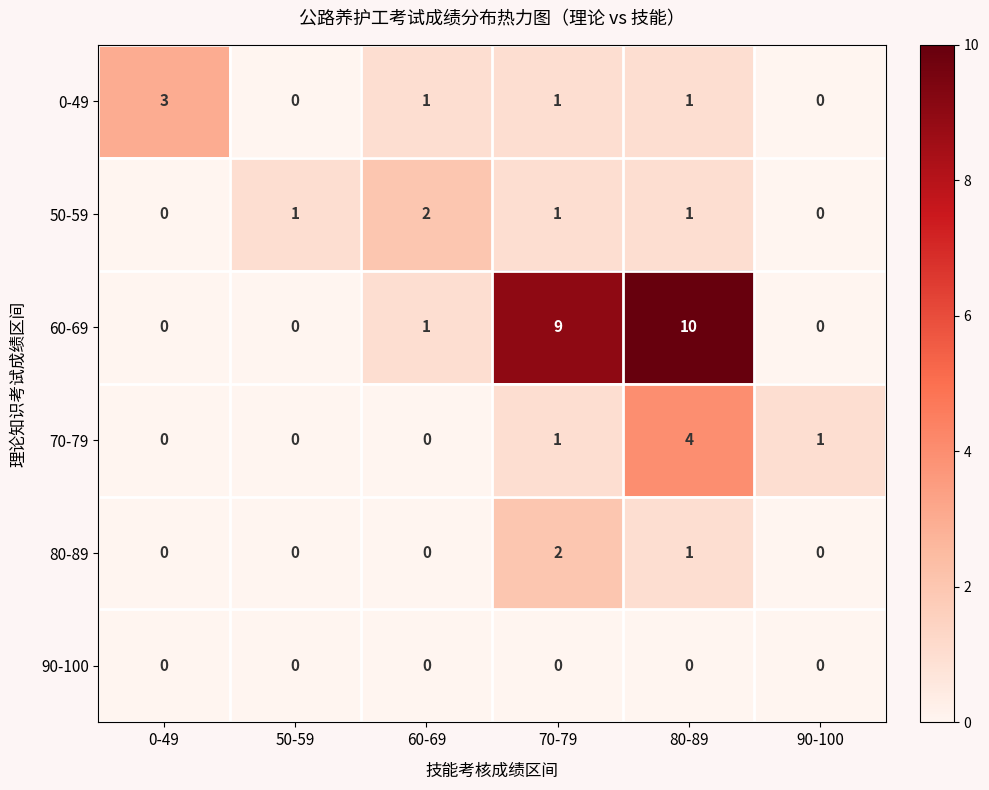

True or false: 90-100 has a value of 0 at 90-100.

True